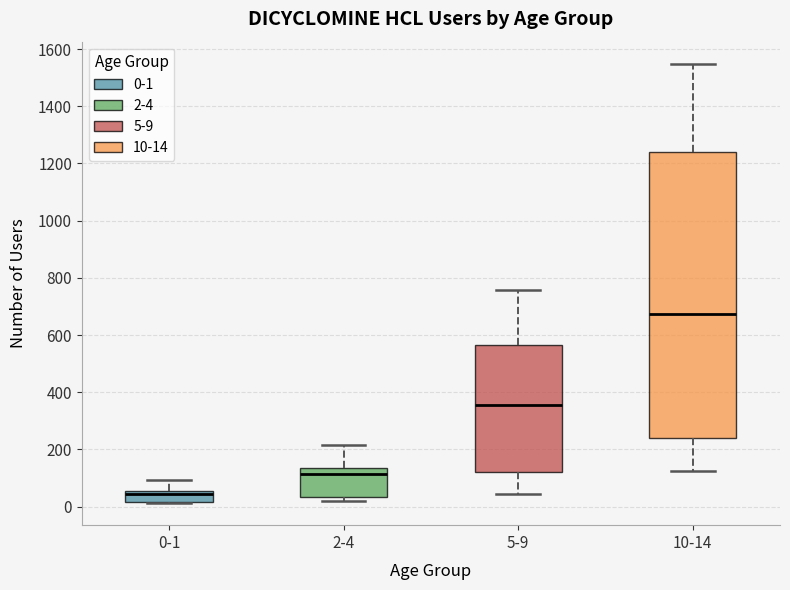

Which box is the tallest, from its lower edge to its upper edge?

10-14